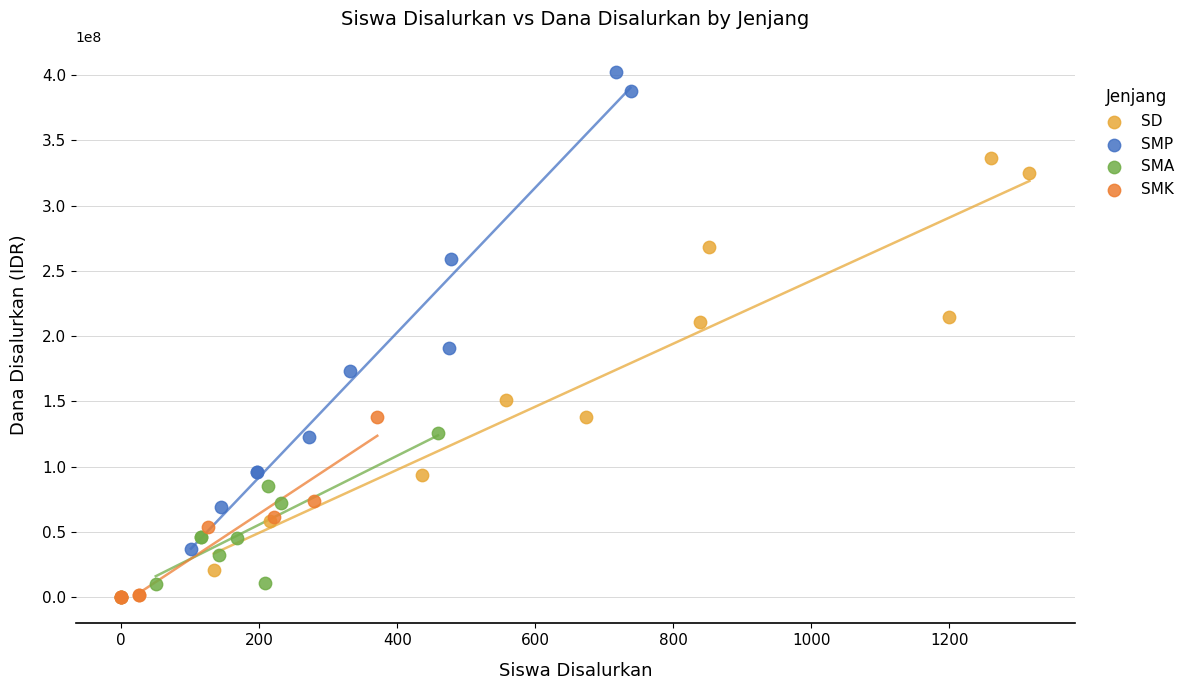

Which series contains the highest Y value?

SMP